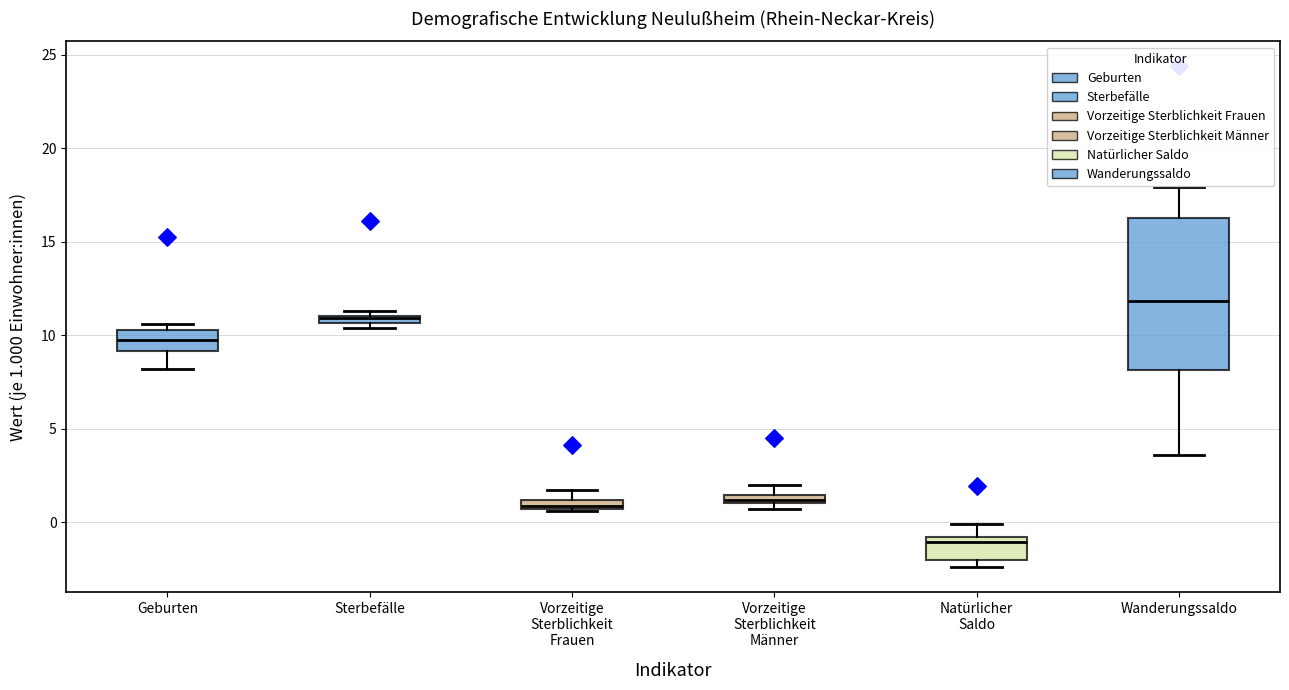

Comparing the boxes themselves (not the whiskers), which one is the tallest?

Wanderungssaldo